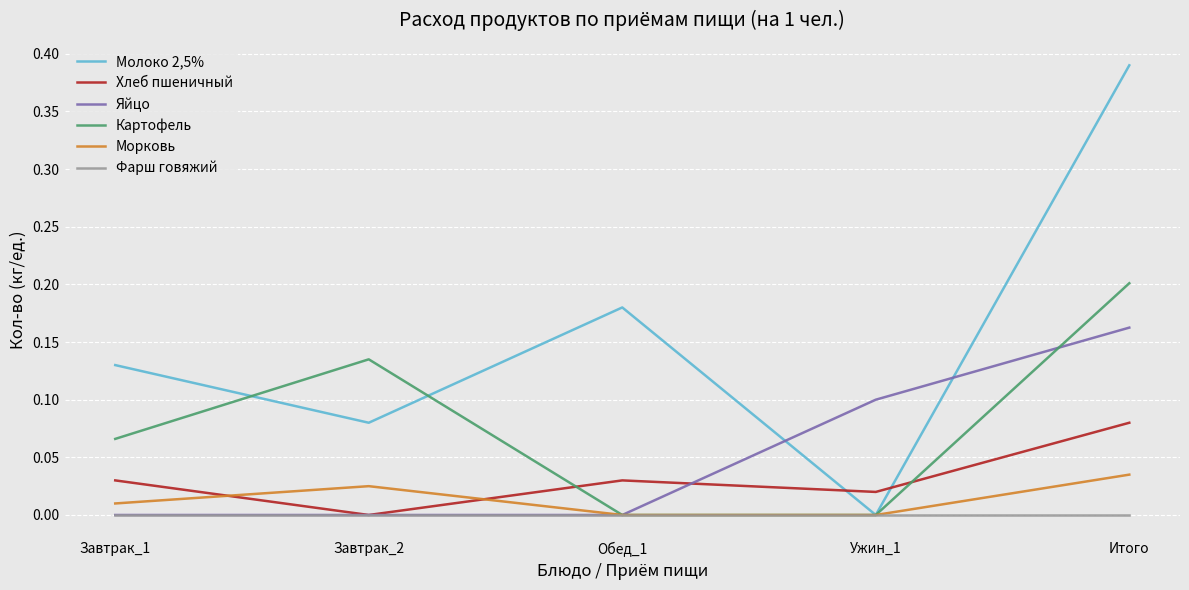

Is the value of Морковь at Итого greater than the value of Картофель at Завтрак_1?

No